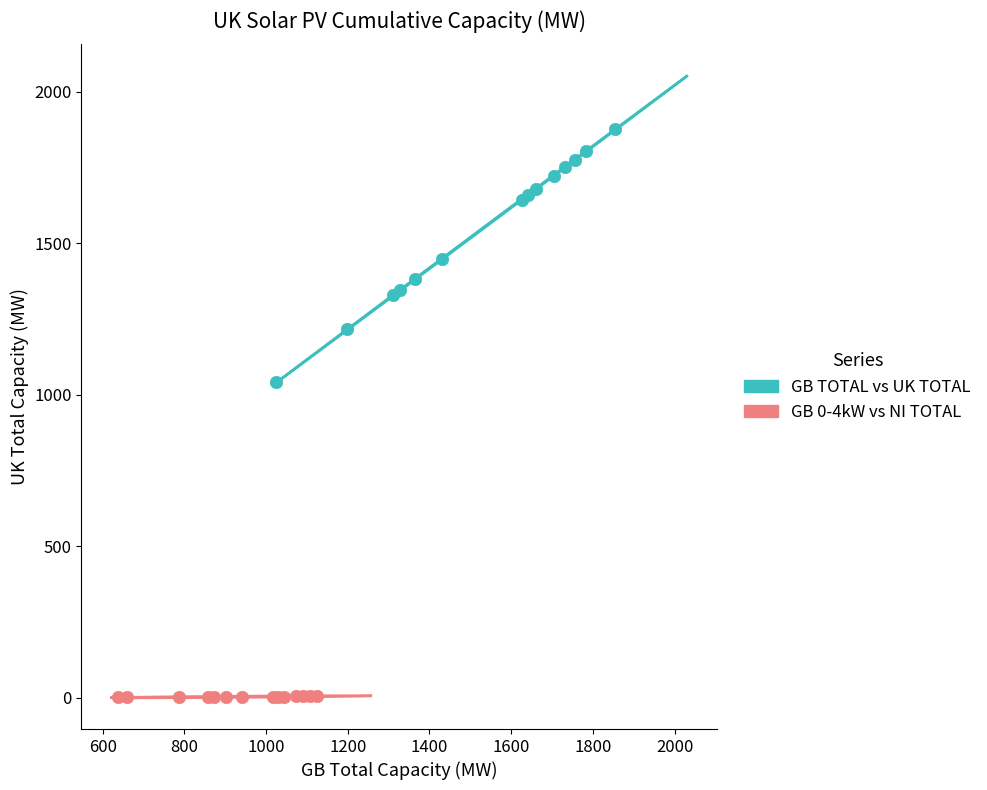

Which series contains the lowest Y value?

GB 0-4kW vs NI TOTAL